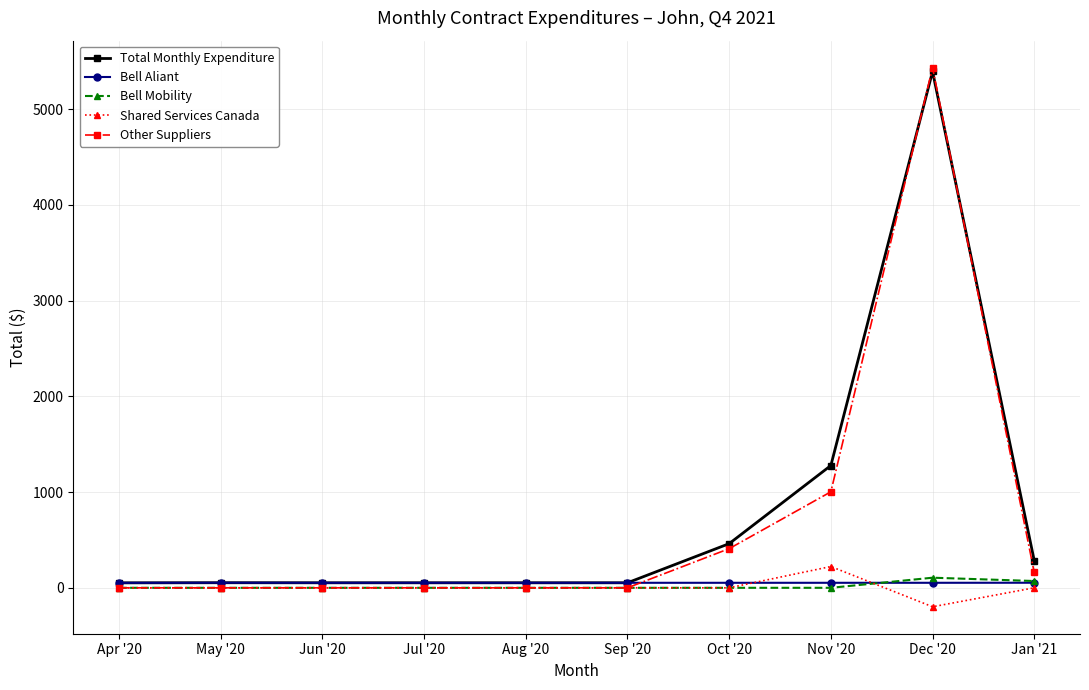

What is the label of the 8th point from the right?

Jun '20